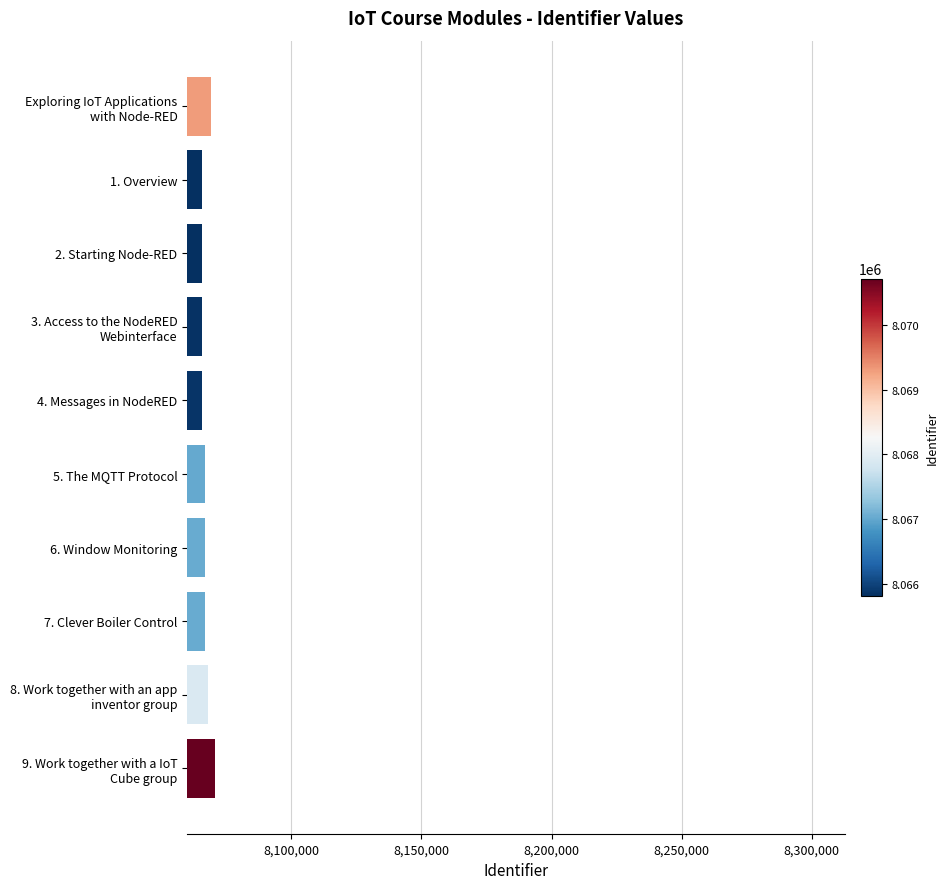

What is the maximum value shown in the chart?

8070716